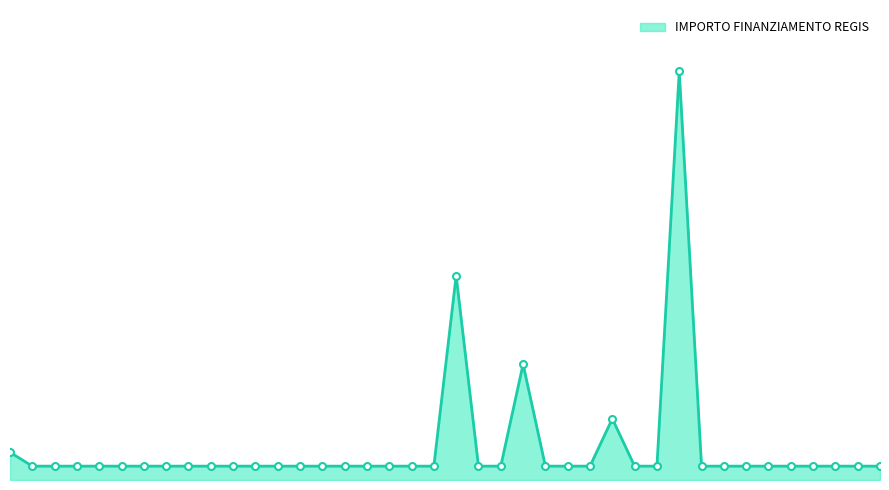

What is the label of the 27th point from the right?

CALVENZANO